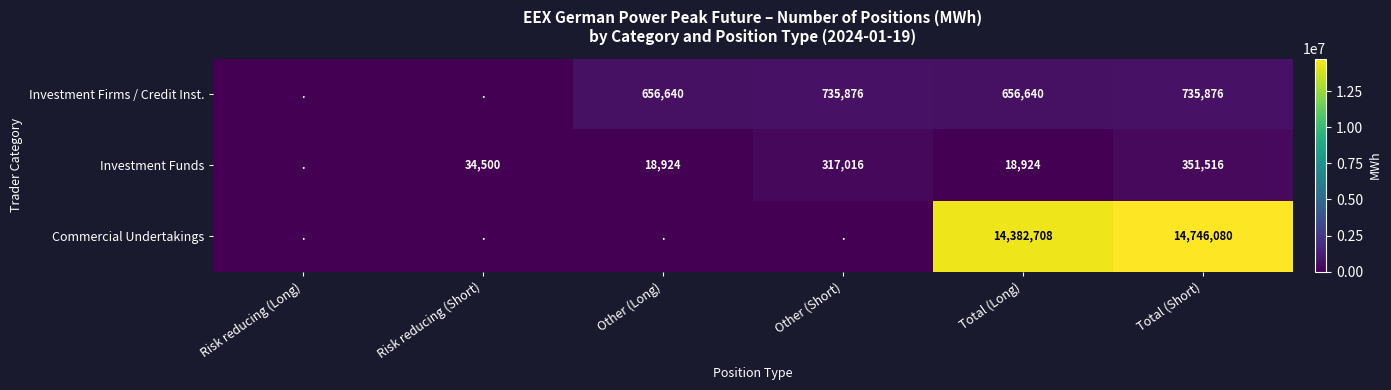

What is the sum of the Investment Firms / Credit Inst. values at Total (Short) and Total (Long)?

1392516